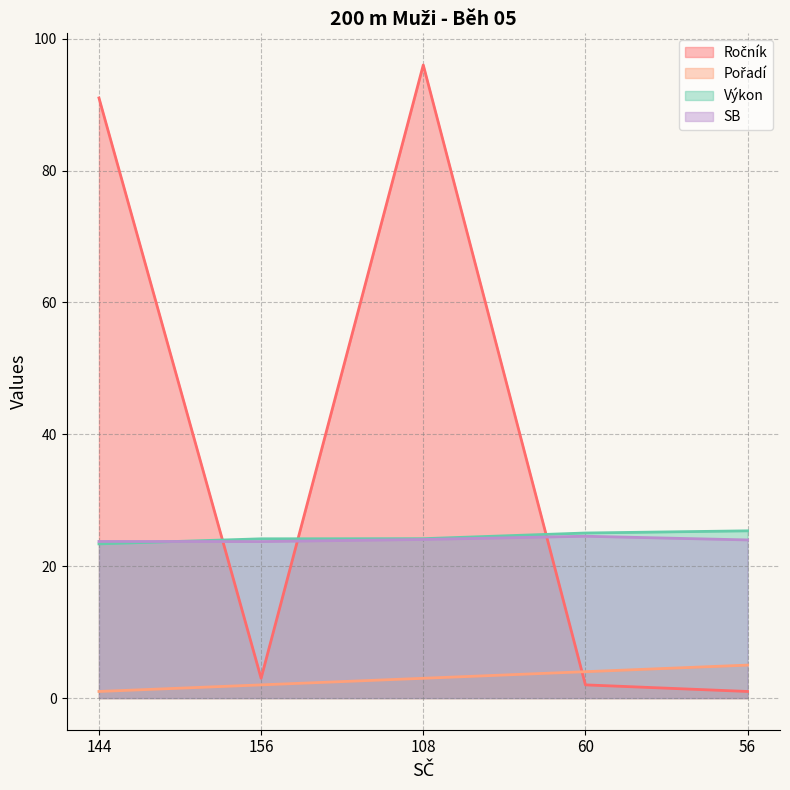

At which category does SB reach its first local valley?

156